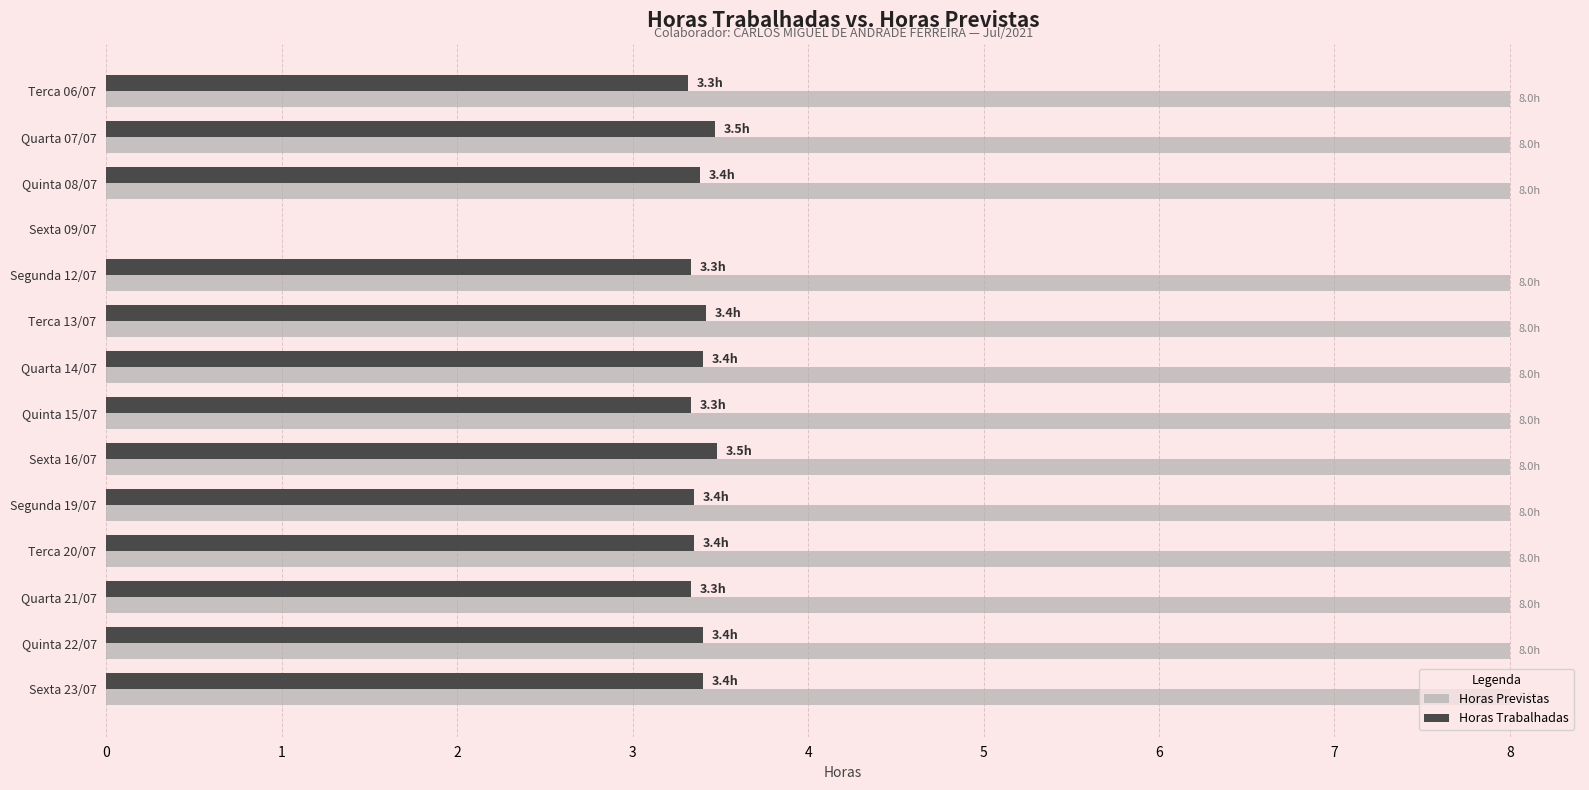

How many values in Horas Trabalhadas are above zero?

13